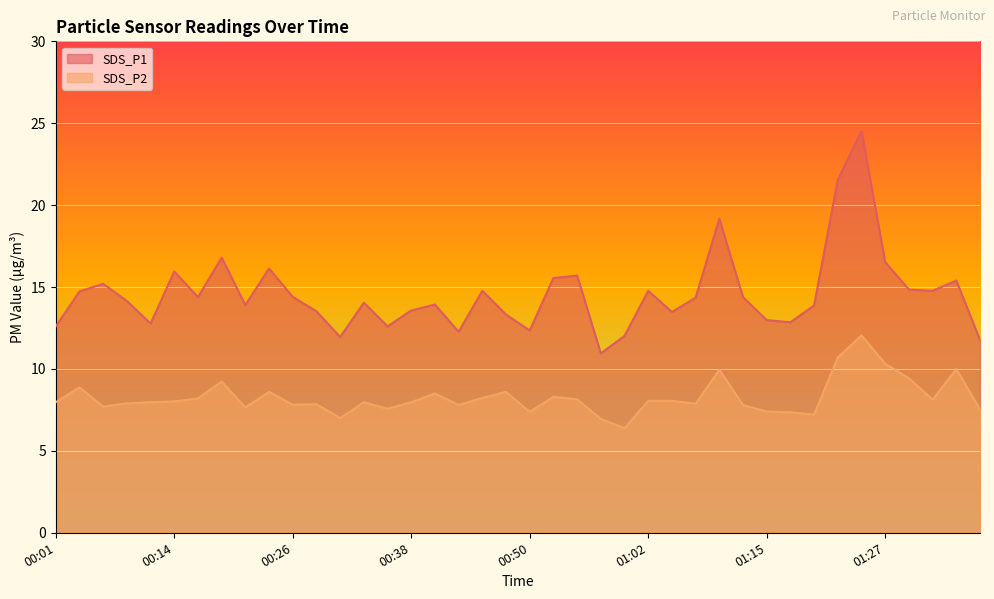

Is the value of SDS_P1 at 00:09 greater than the value of SDS_P2 at 01:10?

Yes